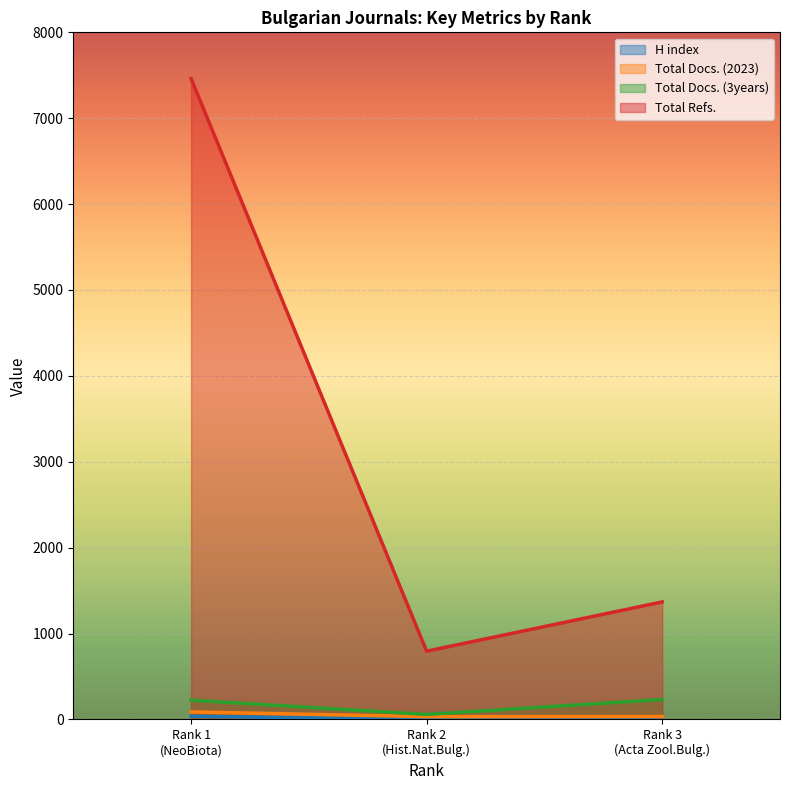

Where is Total Refs. nearest to the value 4128?

Rank 3 (Acta Zool.Bulg.)